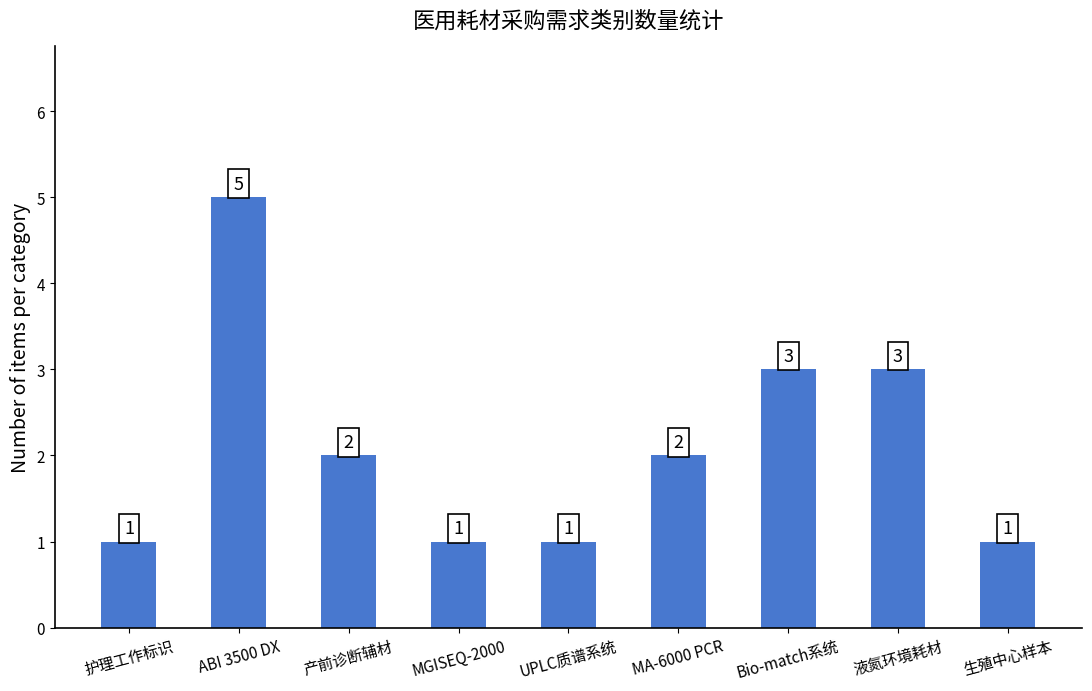

What is the difference between the maximum and minimum values?

4